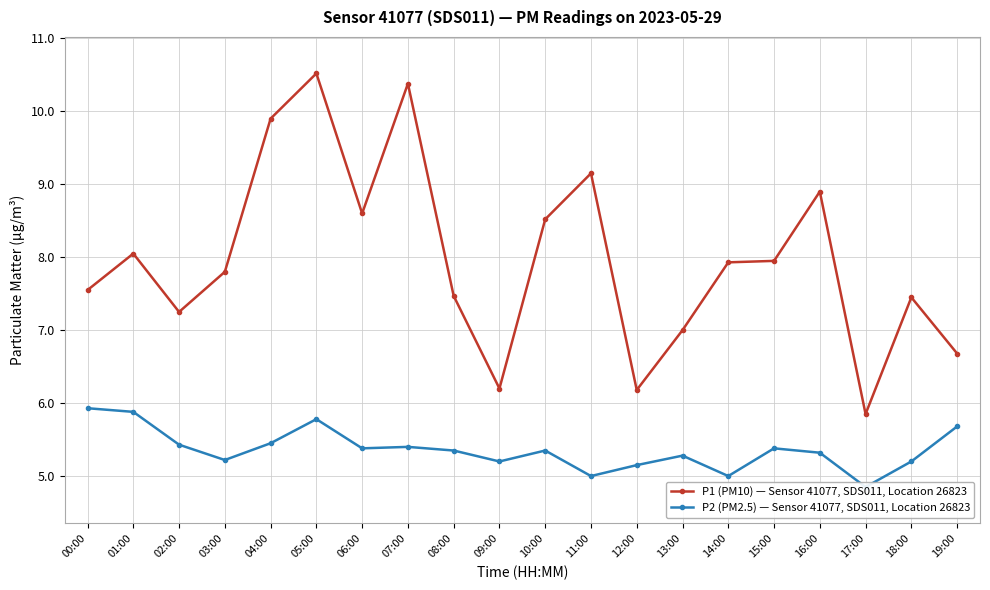

What is the label of the 8th point from the left?

07:00